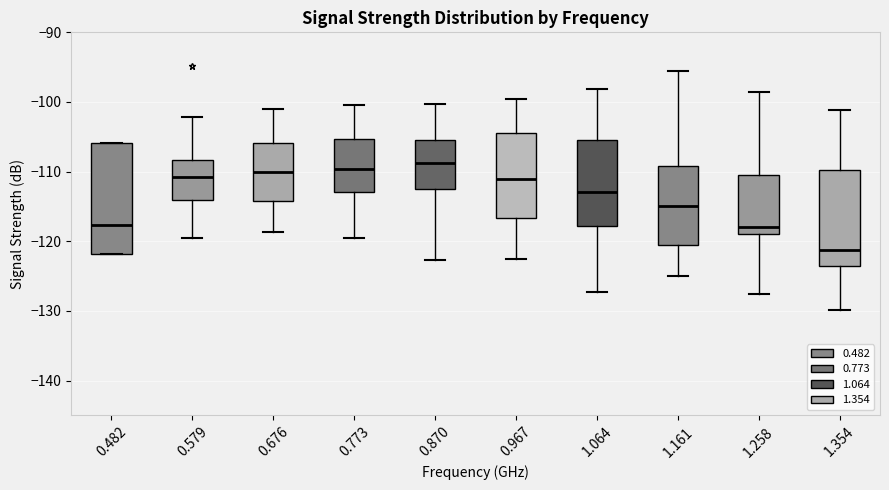

Where is the lower edge of the box at x = 0.676 on the y-axis? The values are not printed on the chart, so give them approximately, as read against the axis.

-114